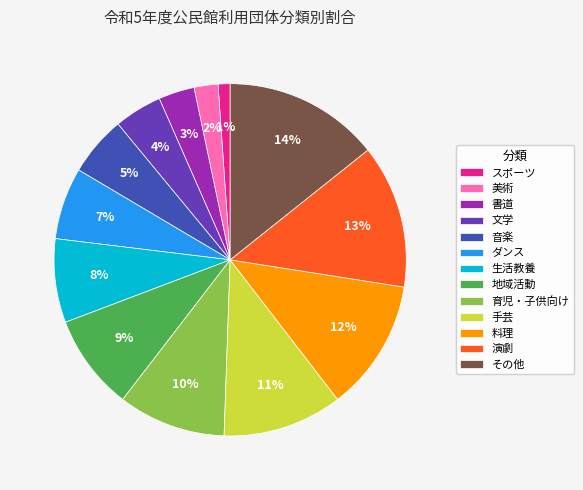

Do 音楽 and 育児・子供向け together represent more than half of the pie?

No